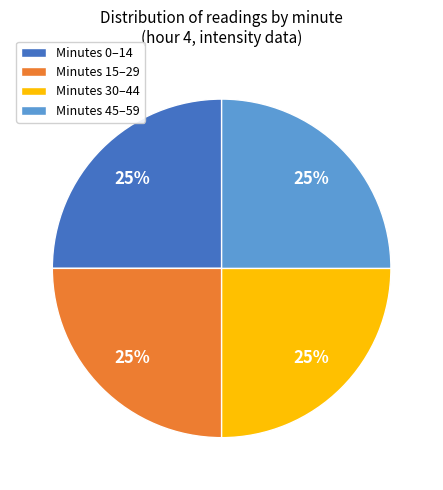

What percentage is the Minutes 45–59 slice, to the nearest percent?

25%